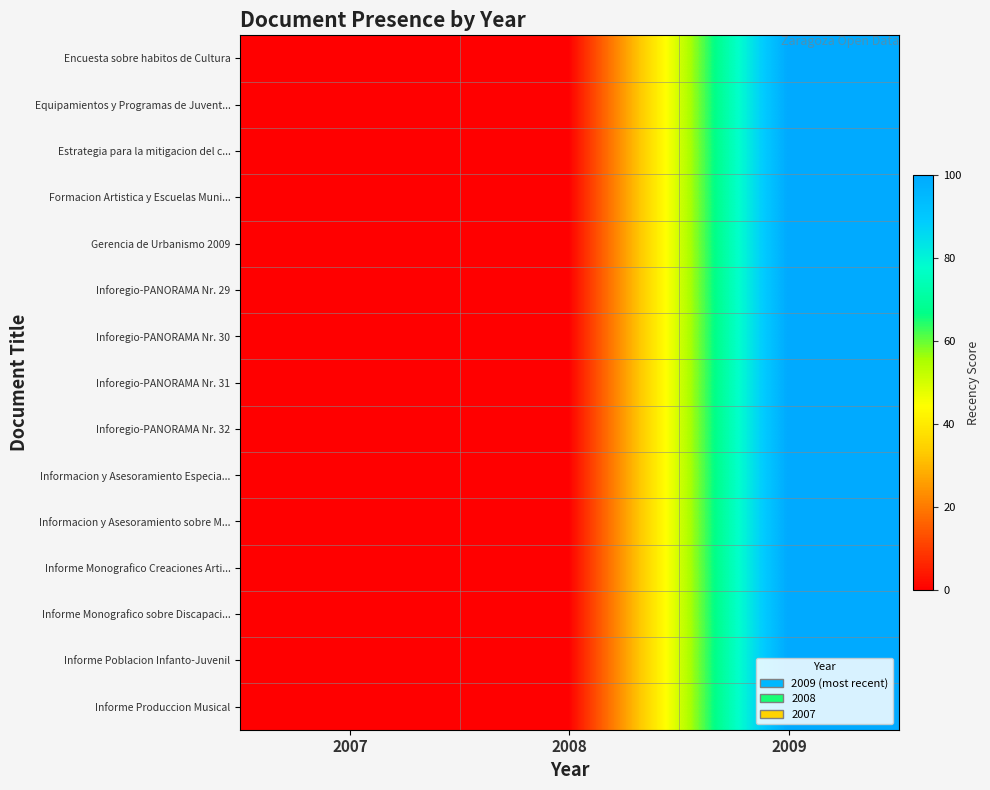

Reading left to right, list all the values displayed in this chart.

Encuesta sobre habitos de Cultura: 2007=0	2008=0	2009=100
Equipamientos y Programas de Juvent...: 2007=0	2008=0	2009=100
Estrategia para la mitigacion del c...: 2007=0	2008=0	2009=100
Formacion Artistica y Escuelas Muni...: 2007=0	2008=0	2009=100
Gerencia de Urbanismo 2009: 2007=0	2008=0	2009=100
Inforegio-PANORAMA Nr. 29: 2007=0	2008=0	2009=100
Inforegio-PANORAMA Nr. 30: 2007=0	2008=0	2009=100
Inforegio-PANORAMA Nr. 31: 2007=0	2008=0	2009=100
Inforegio-PANORAMA Nr. 32: 2007=0	2008=0	2009=100
Informacion y Asesoramiento Especia...: 2007=0	2008=0	2009=100
Informacion y Asesoramiento sobre M...: 2007=0	2008=0	2009=100
Informe Monografico Creaciones Arti...: 2007=0	2008=0	2009=100
Informe Monografico sobre Discapaci...: 2007=0	2008=0	2009=100
Informe Poblacion Infanto-Juvenil: 2007=0	2008=0	2009=100
Informe Produccion Musical: 2007=0	2008=0	2009=100